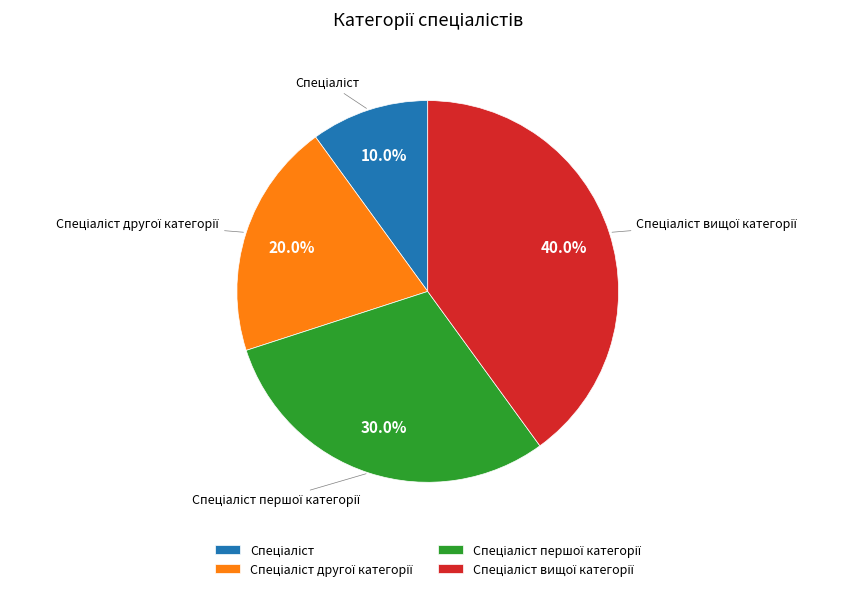

Is there any slice that represents more than half of the pie?

No